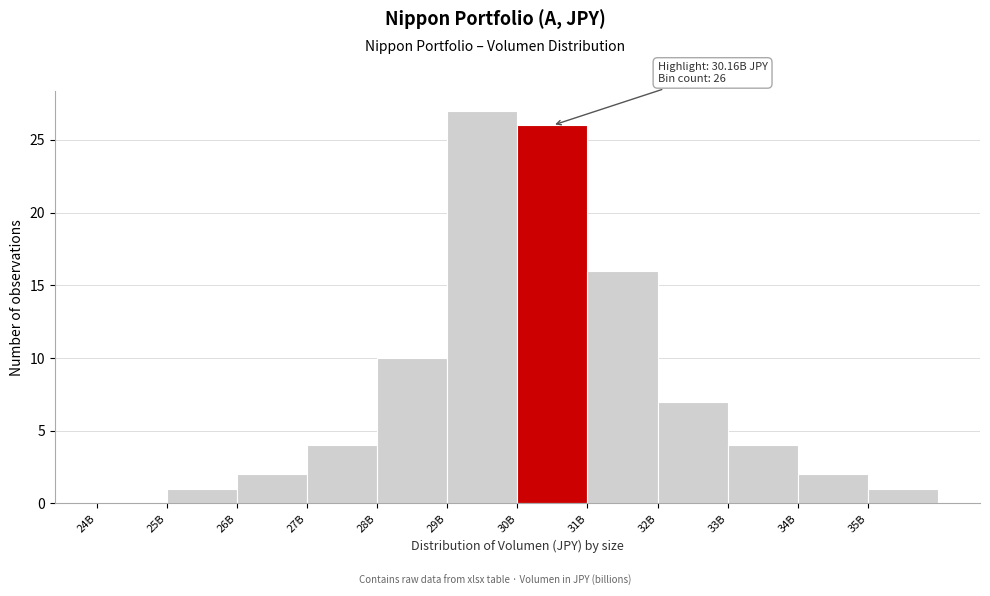

Reading left to right, transcribe all the data shown in this chart.

24B=0	25B=1	26B=2	27B=4	28B=10	29B=27	30B=26	31B=16	32B=7	33B=4	34B=2	35B=1